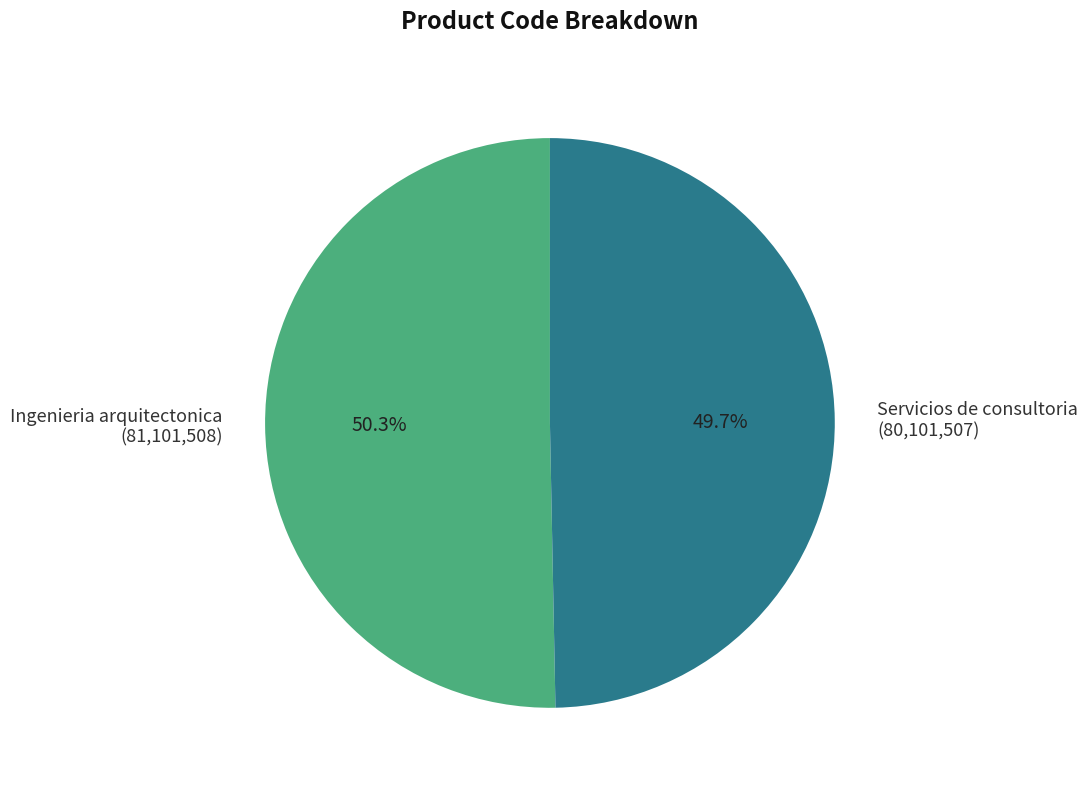

Which slice is the largest?

Ingenieria arquitectonica